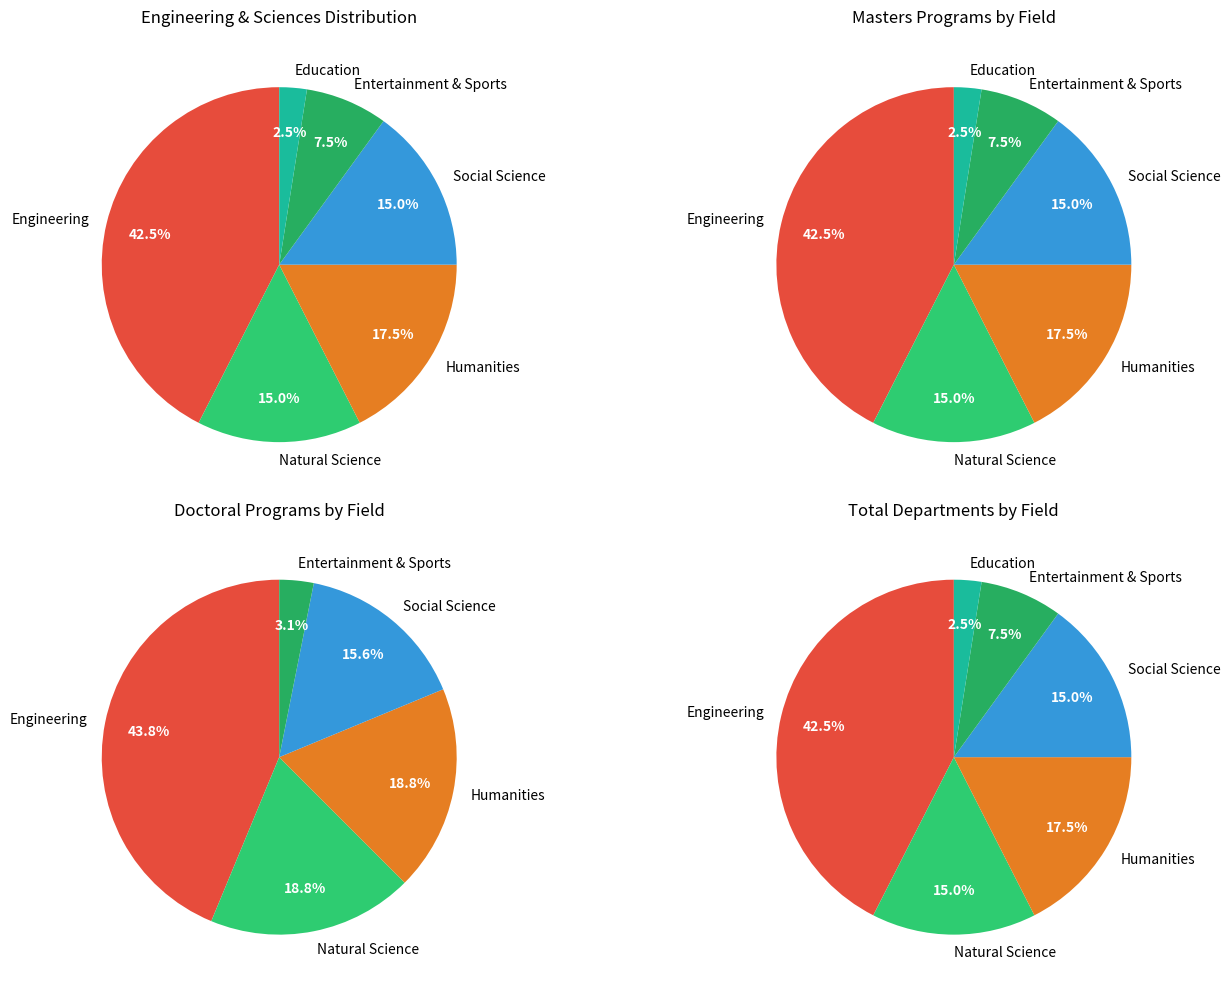

What is the change in value from Engineering to Entertainment & Sports?

-14